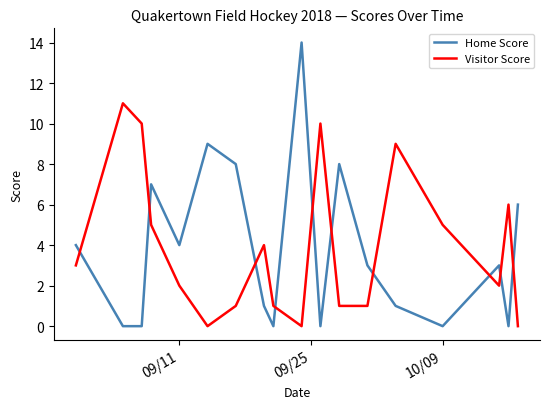

Which series has the largest range (max minus min)?

Home Score